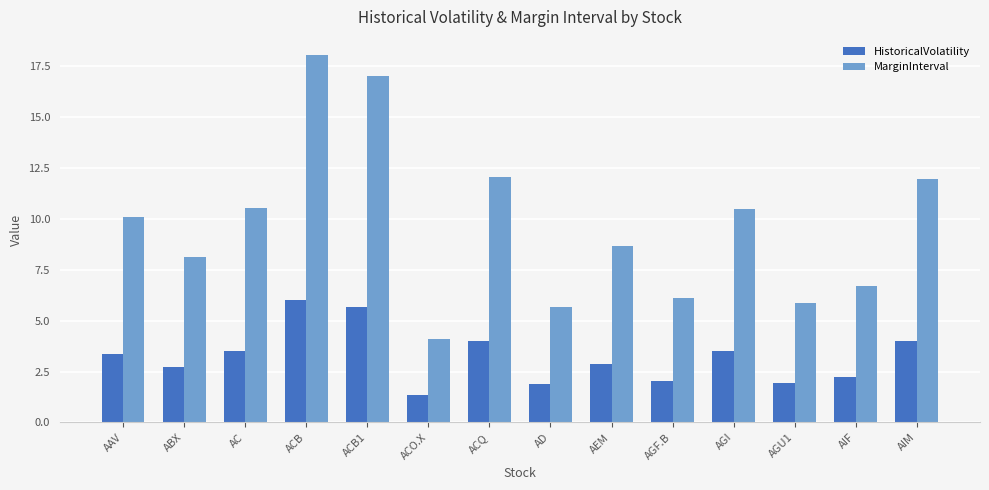

What value does the MarginInterval series have at ACB?

18.0